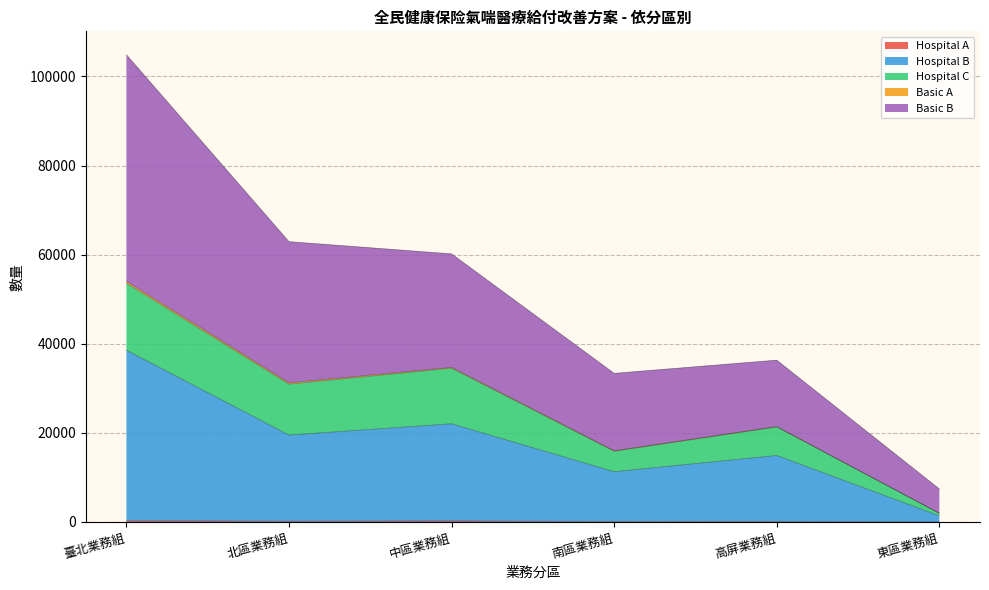

At which category is the sum across all series the highest?

臺北業務組